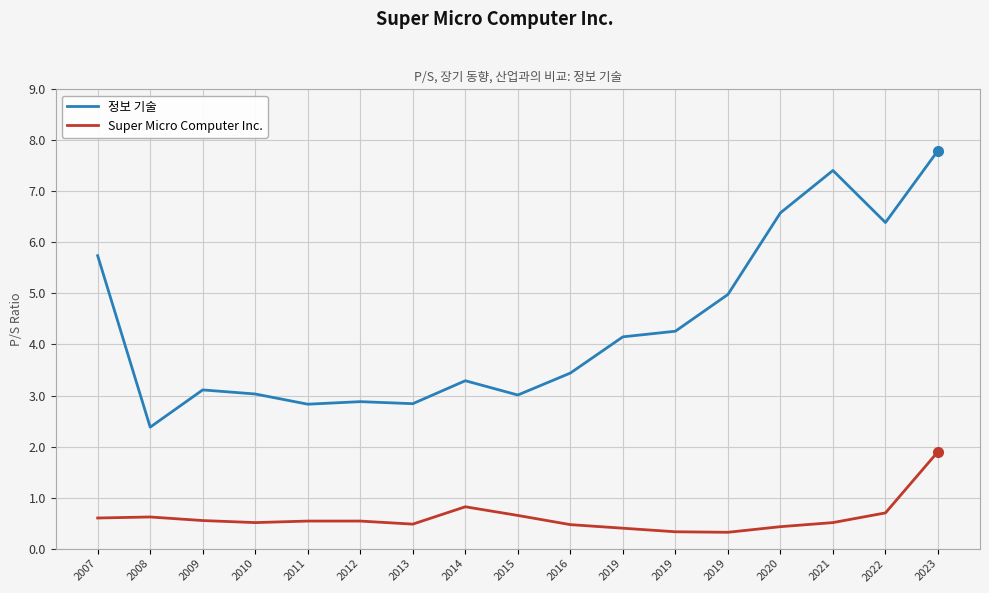

Is it true that Super Micro Computer Inc. equals 0.2 at 2016?

False